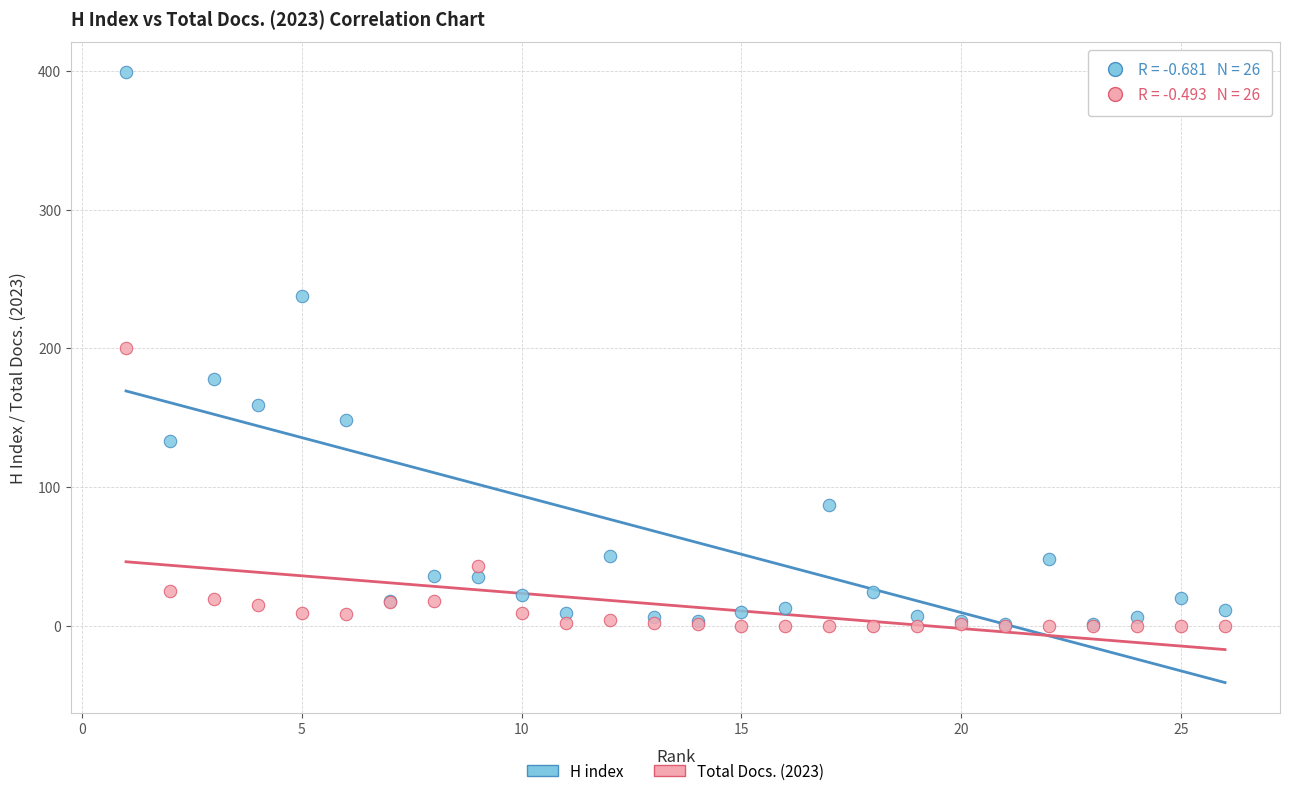

In the Total Docs. (2023) series, what Y value is closest to 100?

43